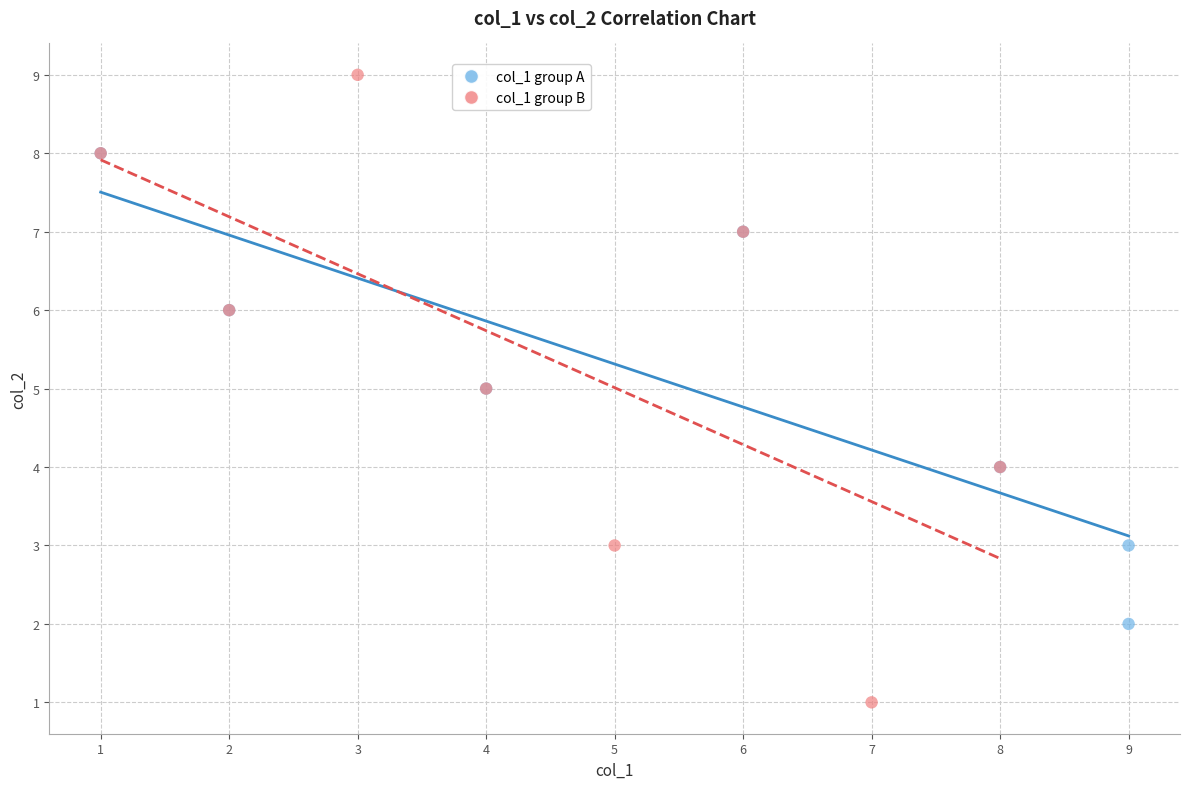

Which series contains the lowest Y value?

col_1 group B